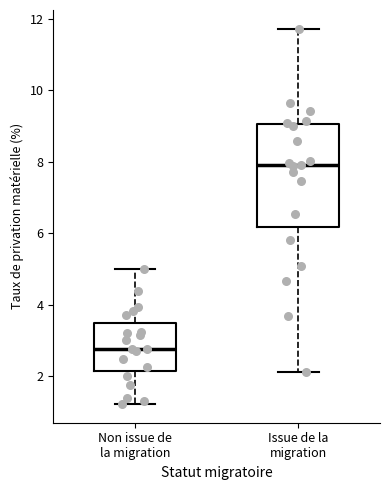

Where does the median line of the box for Non issue de la migration sit on the y-axis? The values are not printed on the chart, so give them approximately, as read against the axis.

2.8